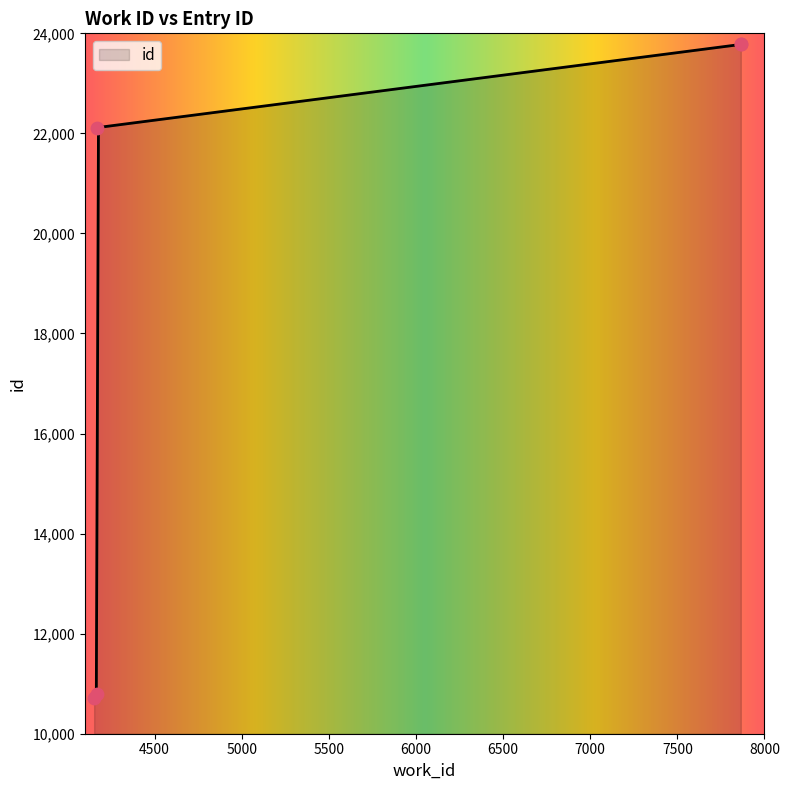

Approximately how many times larger is the value at 7864 compared to 4153?

2.2